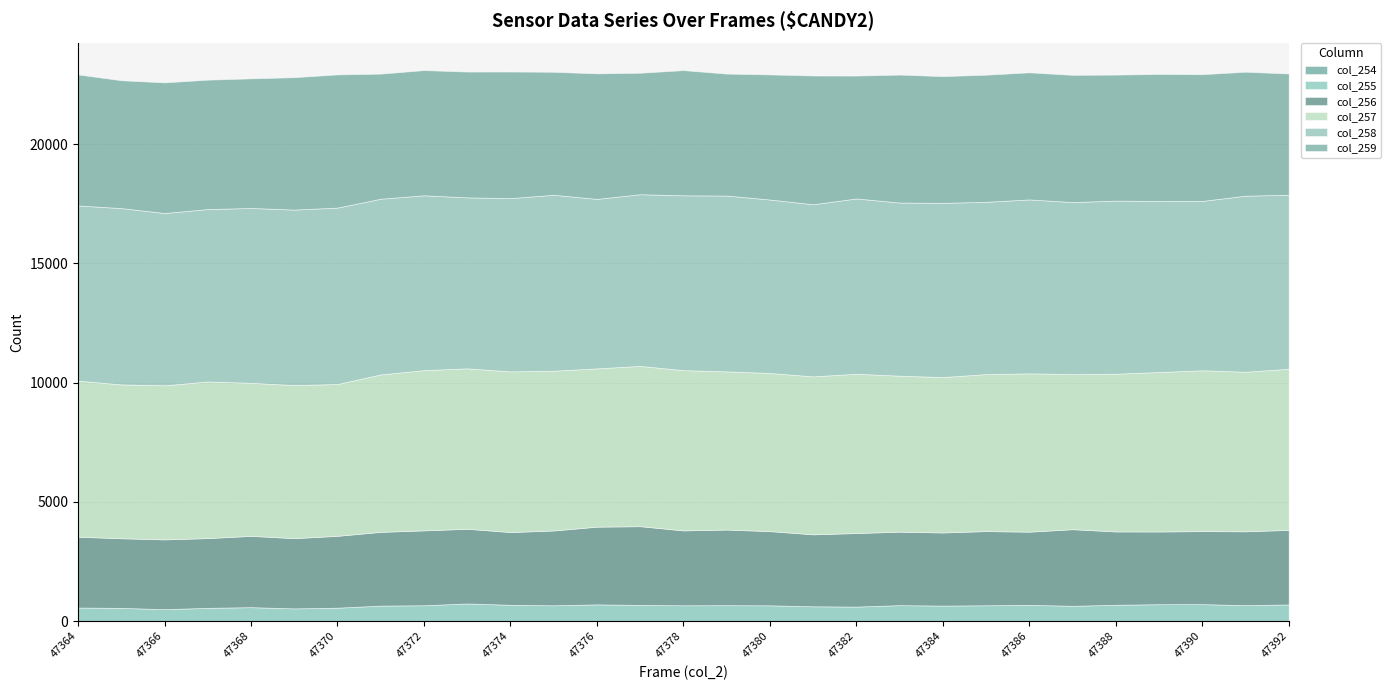

Reading left to right, transcribe all the data shown in this chart.

col_254: 3	3	1	1	2	4	3	5	4	3	2	3	5	1	2	3	4	9	3	7	3	6	2	3	4	3	6	2	4
col_255: 569	555	503	558	586	532	563	649	664	740	685	663	700	681	665	668	661	615	609	665	651	661	684	642	684	709	709	671	697
col_256: 2970	2918	2925	2924	2989	2944	3012	3090	3139	3131	3049	3136	3257	3300	3139	3171	3110	3017	3083	3081	3065	3110	3066	3211	3074	3048	3061	3095	3126
col_257: 6543	6450	6459	6568	6417	6417	6365	6602	6719	6727	6737	6699	6638	6721	6719	6631	6633	6623	6679	6540	6515	6583	6639	6504	6613	6686	6744	6690	6756
col_258: 7344	7393	7225	7228	7331	7360	7397	7367	7330	7168	7264	7376	7105	7198	7330	7372	7271	7216	7350	7259	7306	7222	7292	7210	7258	7171	7101	7382	7296
col_259: 5494	5360	5477	5425	5433	5551	5584	5244	5249	5274	5308	5157	5262	5093	5249	5113	5245	5398	5151	5364	5312	5330	5328	5335	5283	5325	5312	5197	5083